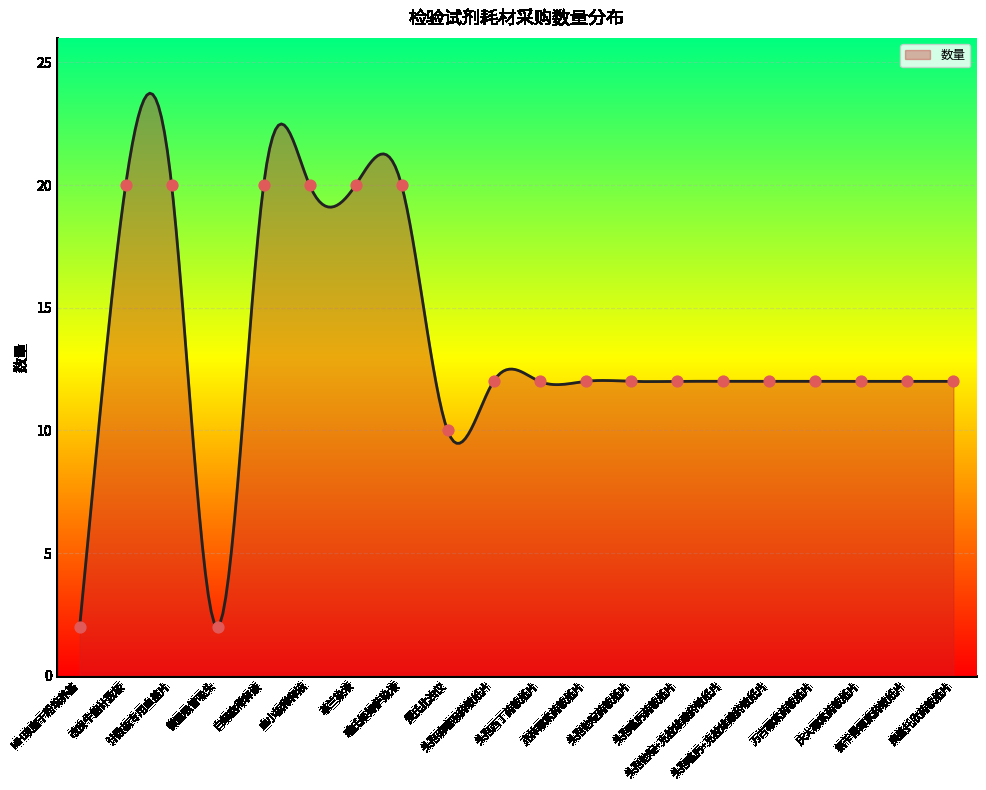

Between 白细胞稀释液 and 头孢他啶药敏纸片, which is larger?

白细胞稀释液